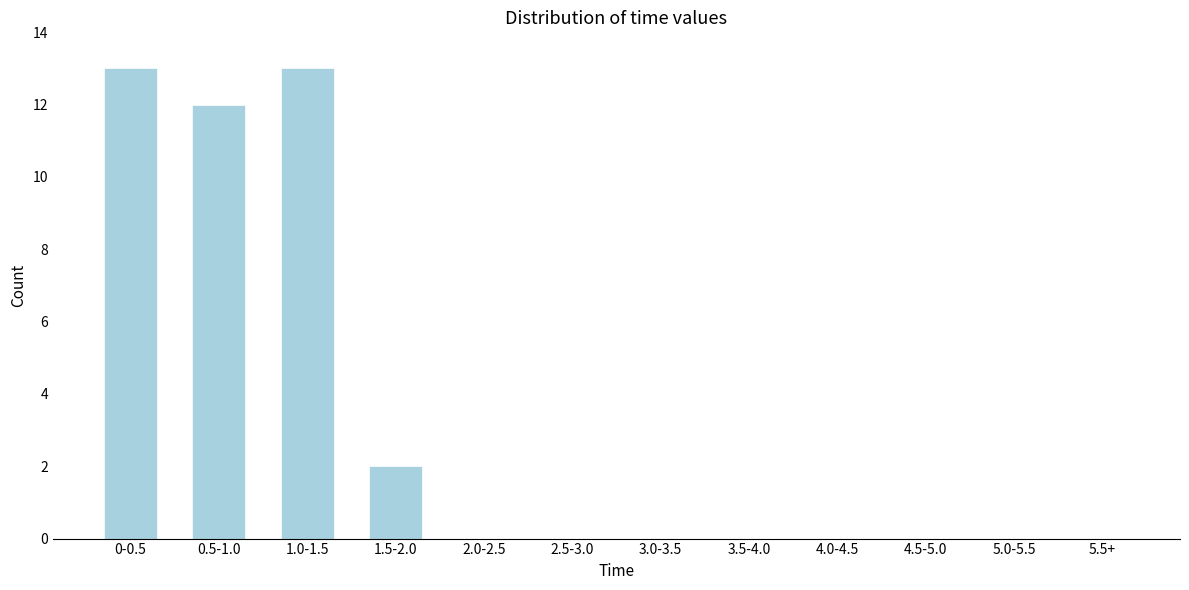

Reading left to right, transcribe all the data shown in this chart.

0-0.5=13	0.5-1.0=12	1.0-1.5=13	1.5-2.0=2	2.0-2.5=0	2.5-3.0=0	3.0-3.5=0	3.5-4.0=0	4.0-4.5=0	4.5-5.0=0	5.0-5.5=0	5.5+=0